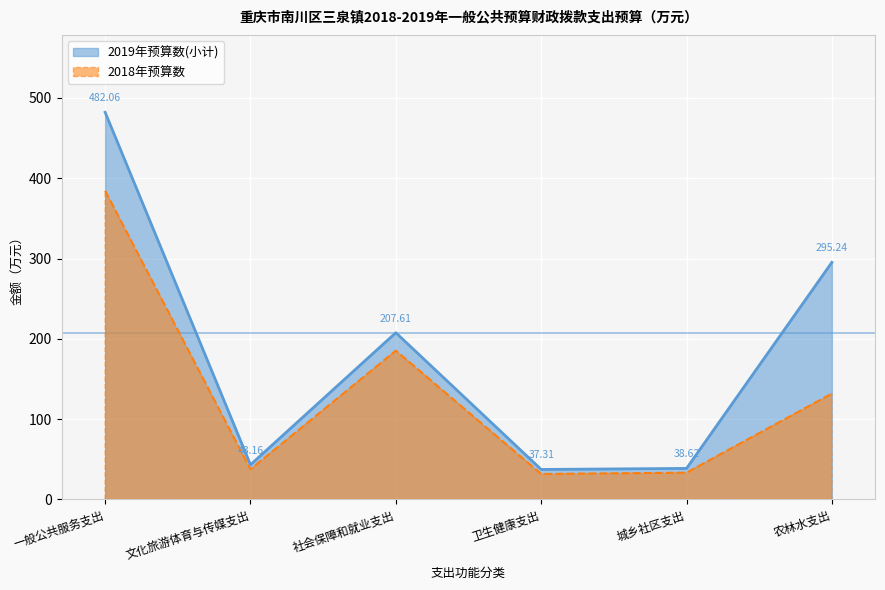

What is the label of the 4th point from the right?

社会保障和就业支出